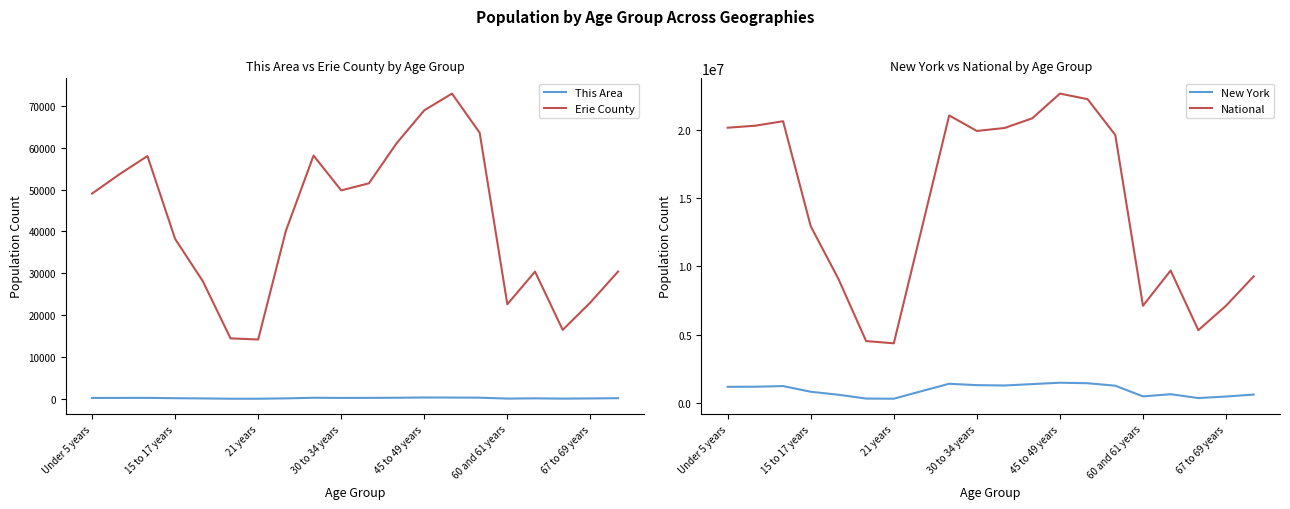

The value of National at 21 years is 4354294. True or false?

True